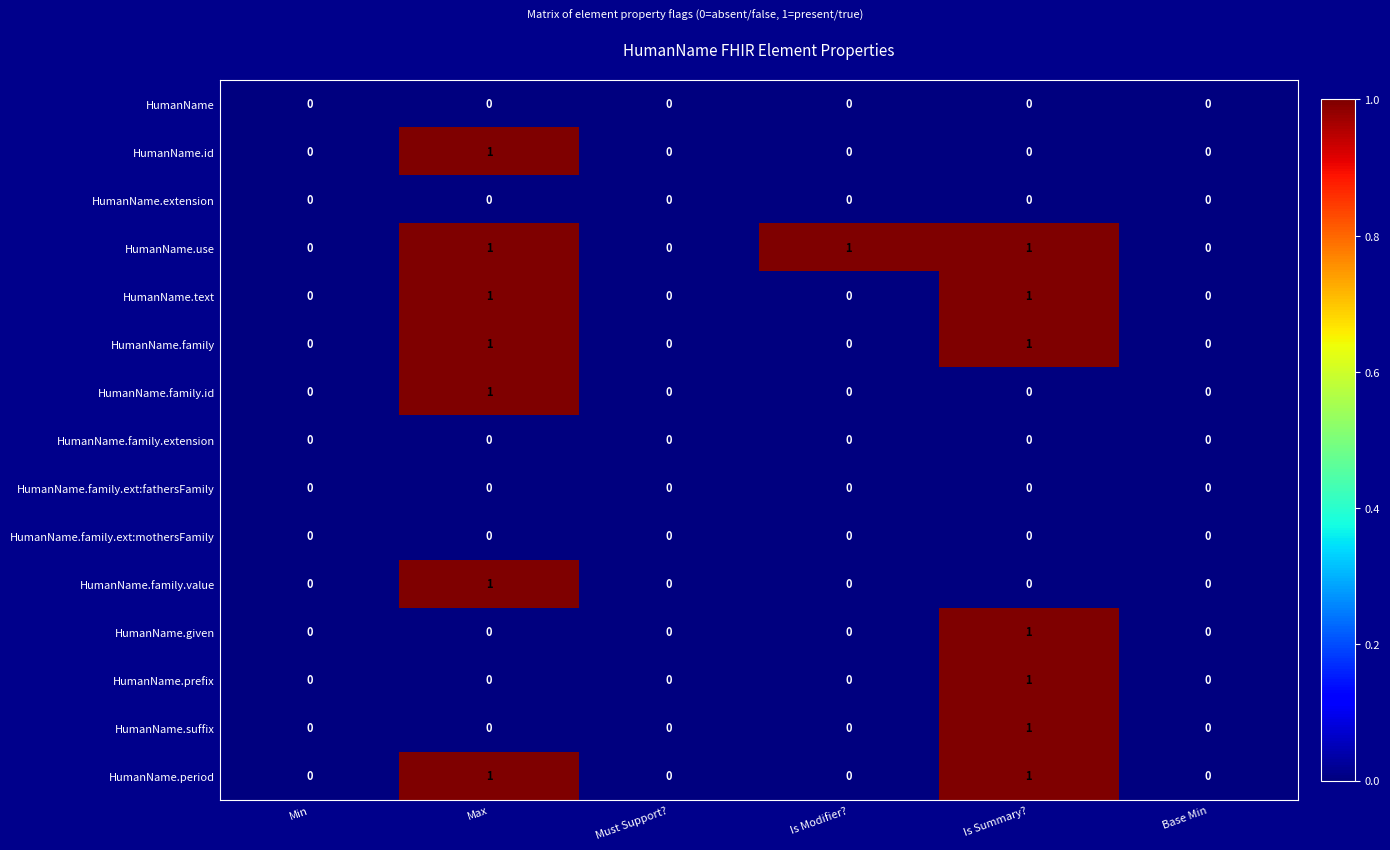

Is it true that HumanName.family.ext:mothersFamily equals 0 at Is Modifier??

True